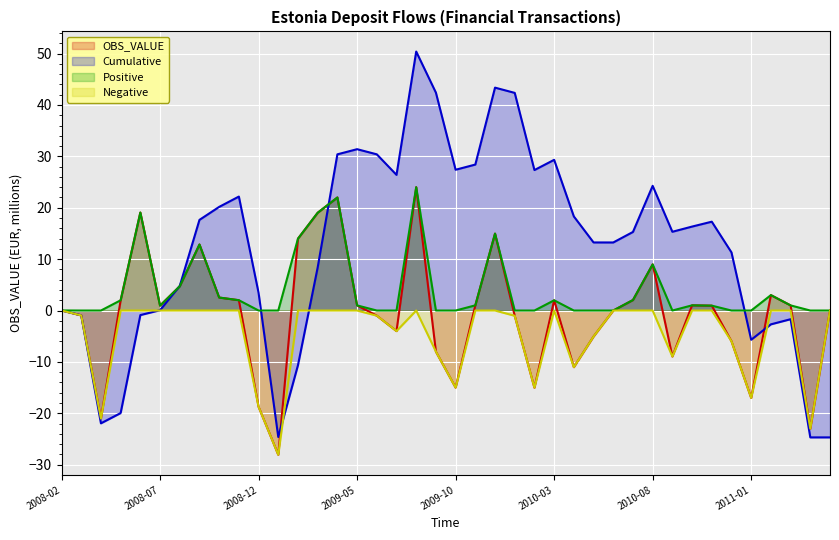

List the series in order of their overall mean, lowest first.

Negative_line, OBS_VALUE_line, Positive_line, Cumulative_line